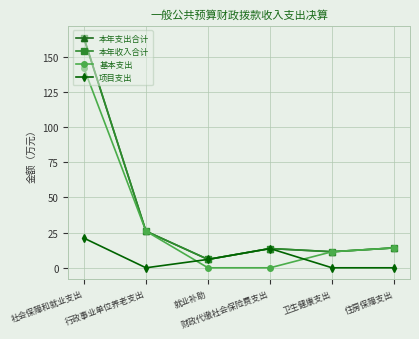

True or false: 项目支出 and 基本支出 cross at least once.

True